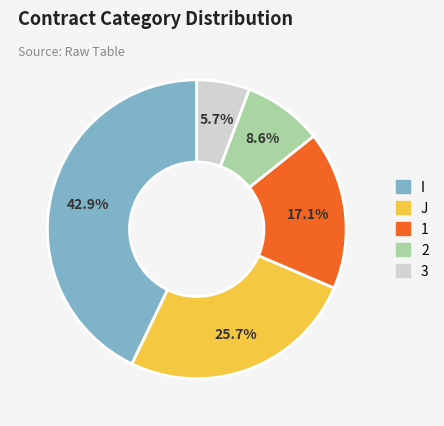

What percentage is the J slice, to the nearest percent?

26%